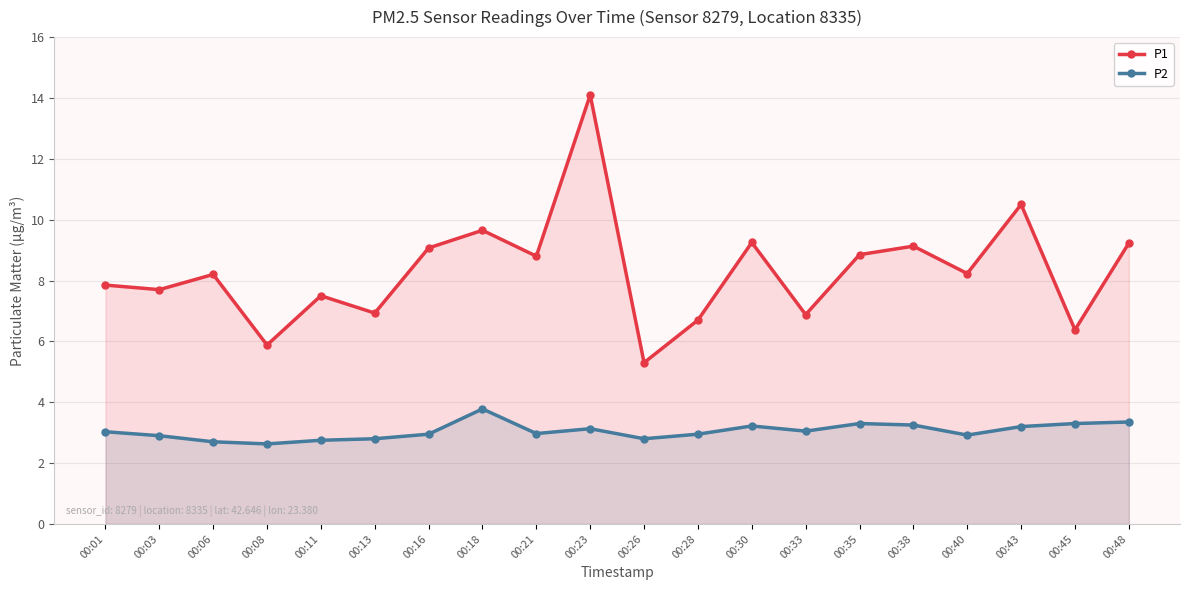

True or false: P2 has more than 1 points higher than both neighbors.

True